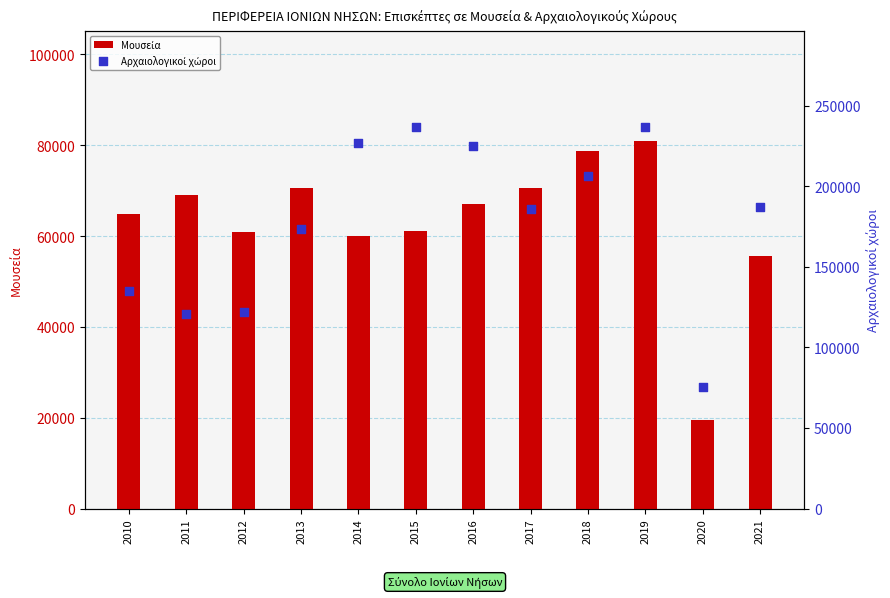

Which series has the largest total across all categories?

Αρχαιολογικοί χώροι